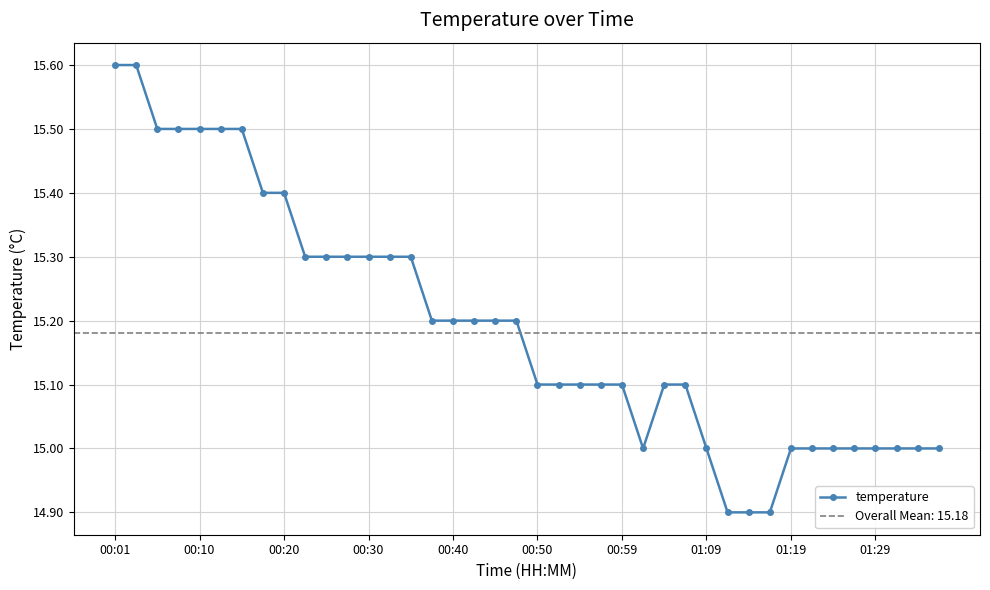

How many data points are less than 15?

3